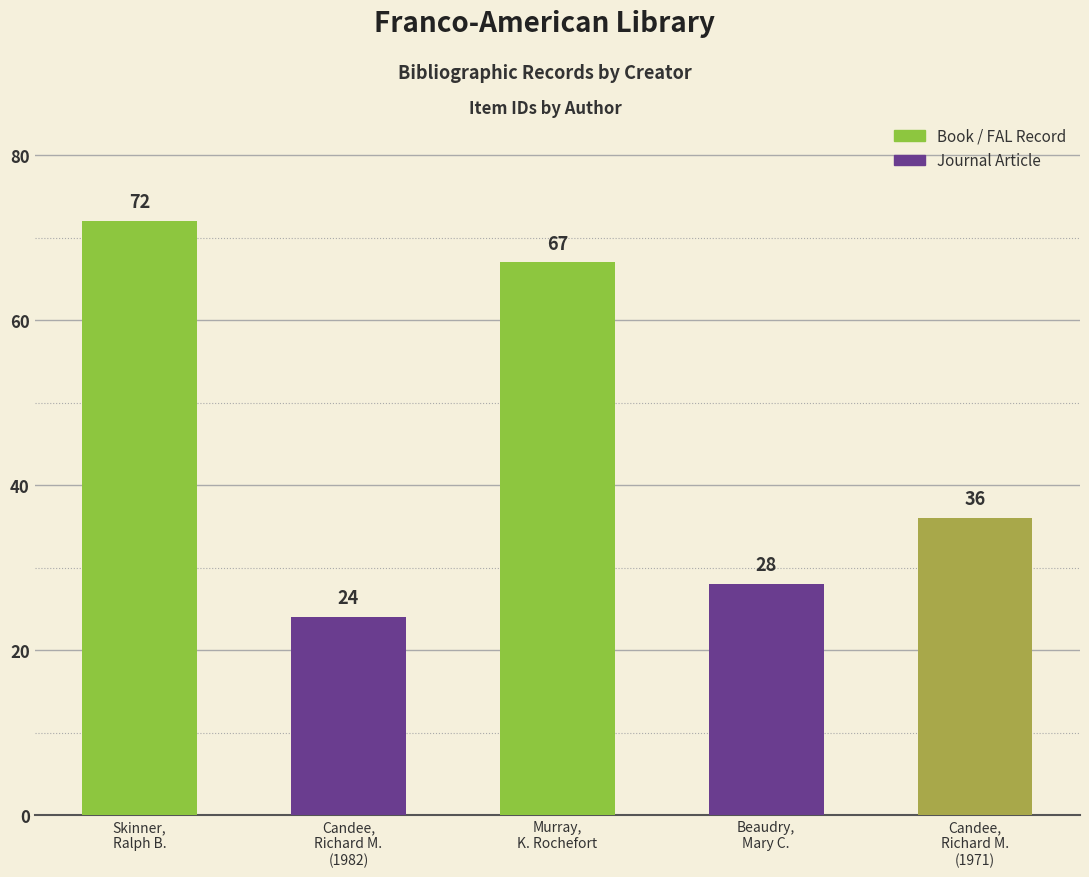

The value at Candee,
Richard M.
(1971) is 36. True or false?

True